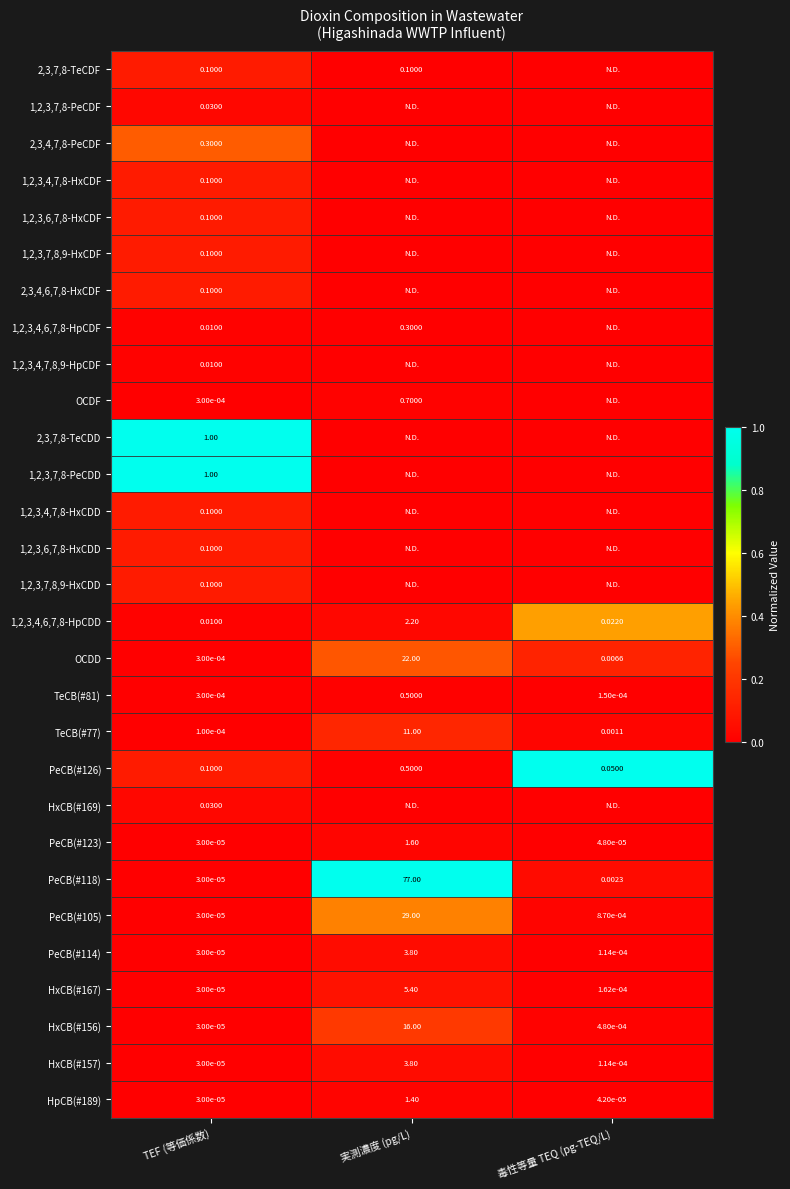

Is the value of HpCB(#189) at 毒性等量 TEQ (pg-TEQ/L) greater than the value of 2,3,7,8-TeCDF at TEF (等価係数)?

No